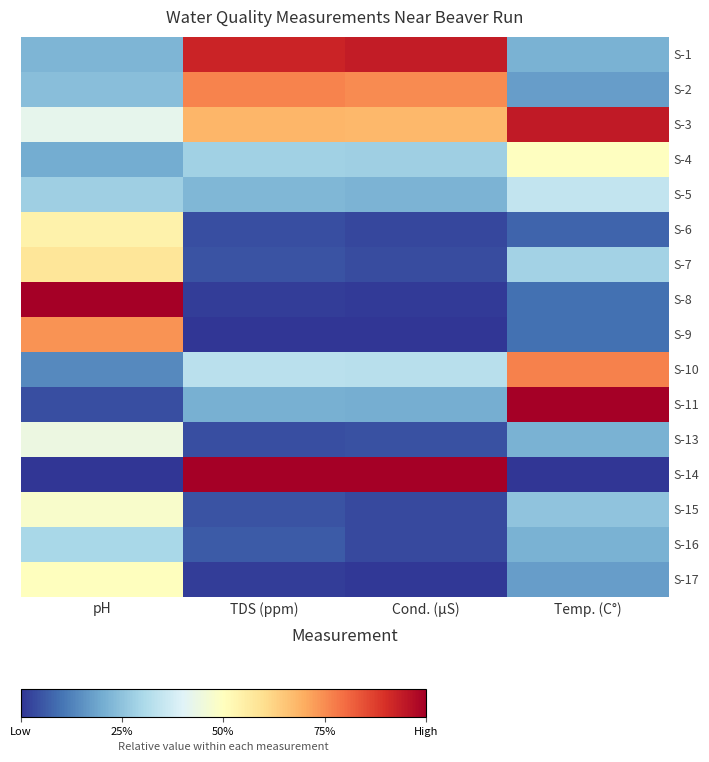

Reading right to left, list all the values displayed in this chart.

S-1: Temp. (C°)=0.2	Cond. (µS)=0.9	TDS (ppm)=0.9	pH=0.2
S-2: Temp. (C°)=0.2	Cond. (µS)=0.8	TDS (ppm)=0.8	pH=0.2
S-3: Temp. (C°)=0.9	Cond. (µS)=0.7	TDS (ppm)=0.7	pH=0.4
S-4: Temp. (C°)=0.5	Cond. (µS)=0.3	TDS (ppm)=0.3	pH=0.2
S-5: Temp. (C°)=0.3	Cond. (µS)=0.2	TDS (ppm)=0.2	pH=0.3
S-6: Temp. (C°)=0.1	Cond. (µS)=0.0	TDS (ppm)=0.0	pH=0.5
S-7: Temp. (C°)=0.3	Cond. (µS)=0.0	TDS (ppm)=0.0	pH=0.6
S-8: Temp. (C°)=0.1	Cond. (µS)=0.0	TDS (ppm)=0.0	pH=1.0
S-9: Temp. (C°)=0.1	Cond. (µS)=0.0	TDS (ppm)=0.0	pH=0.7
S-10: Temp. (C°)=0.8	Cond. (µS)=0.3	TDS (ppm)=0.3	pH=0.1
S-11: Temp. (C°)=1.0	Cond. (µS)=0.2	TDS (ppm)=0.2	pH=0.0
S-13: Temp. (C°)=0.2	Cond. (µS)=0.0	TDS (ppm)=0.0	pH=0.4
S-14: Temp. (C°)=0.0	Cond. (µS)=1.0	TDS (ppm)=1.0	pH=0.0
S-15: Temp. (C°)=0.3	Cond. (µS)=0.0	TDS (ppm)=0.0	pH=0.5
S-16: Temp. (C°)=0.2	Cond. (µS)=0.0	TDS (ppm)=0.1	pH=0.3
S-17: Temp. (C°)=0.2	Cond. (µS)=0.0	TDS (ppm)=0.0	pH=0.5